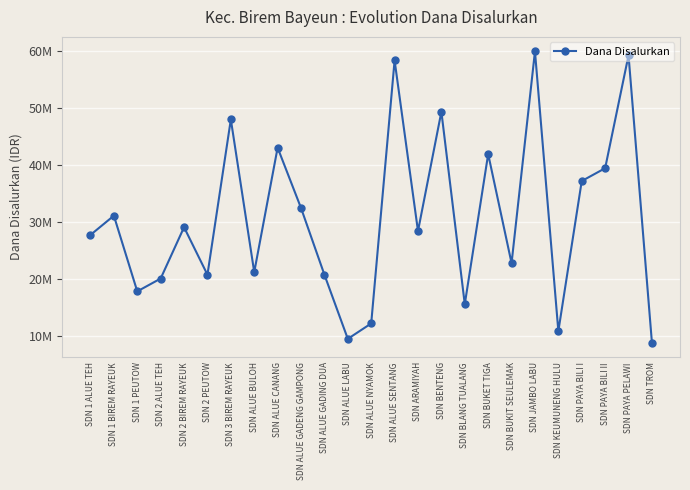

At which category does the chart reach its minimum across all series?

SDN TROM